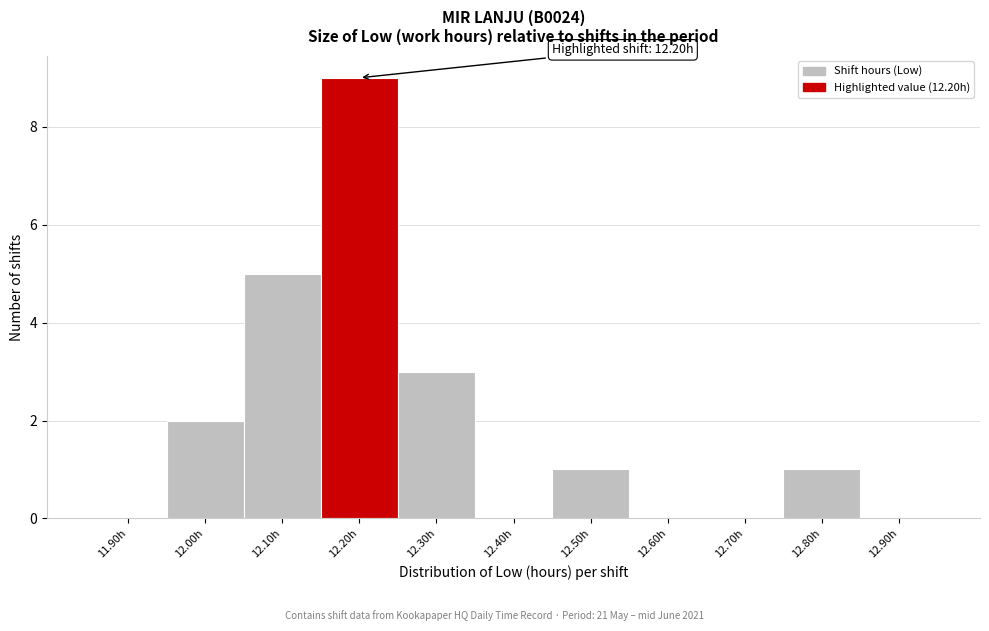

Reading left to right, list all the values displayed in this chart.

11.90h=0	12.00h=2	12.10h=5	12.20h=9	12.30h=3	12.40h=0	12.50h=1	12.60h=0	12.70h=0	12.80h=1	12.90h=0